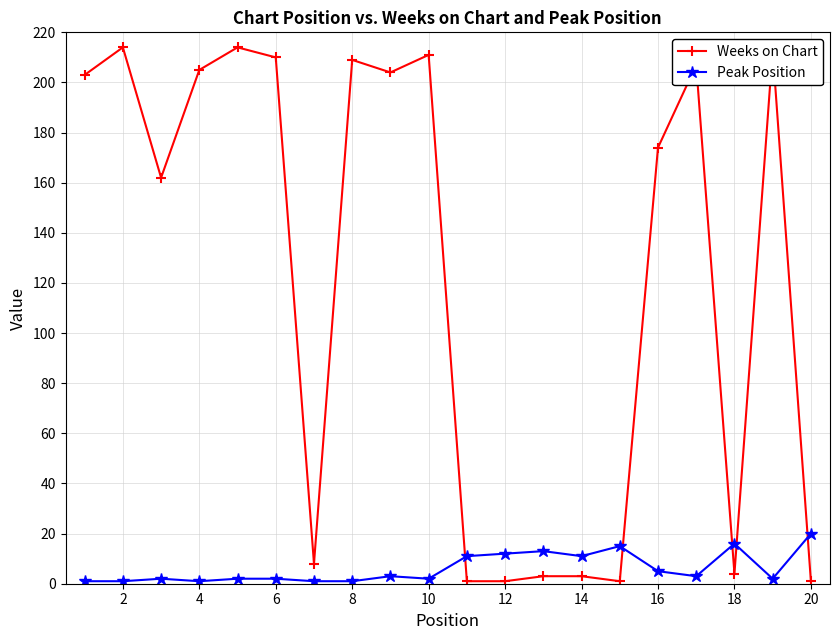

What is the average value of the Weeks on Chart series?

122